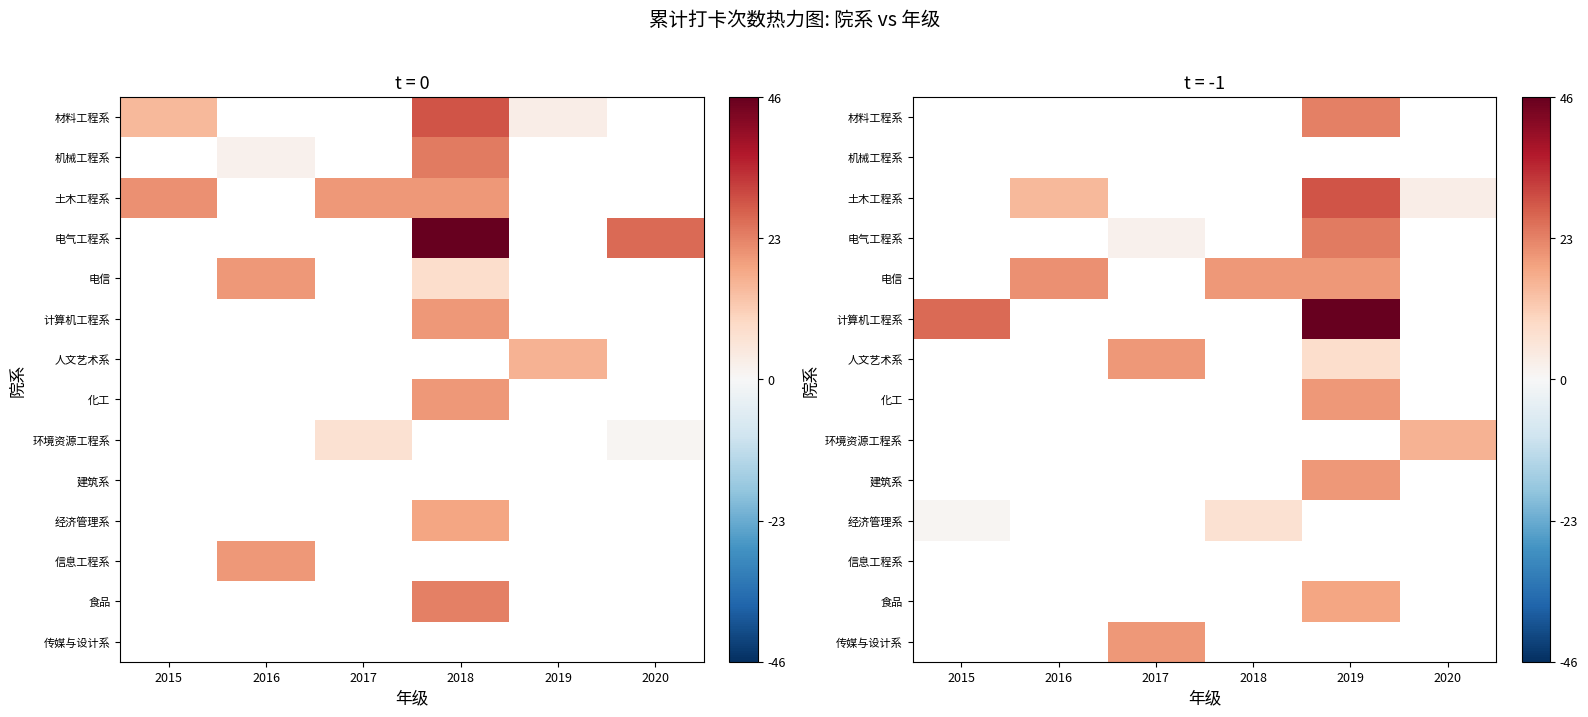

Which label corresponds to the smallest value in the chart?

2015